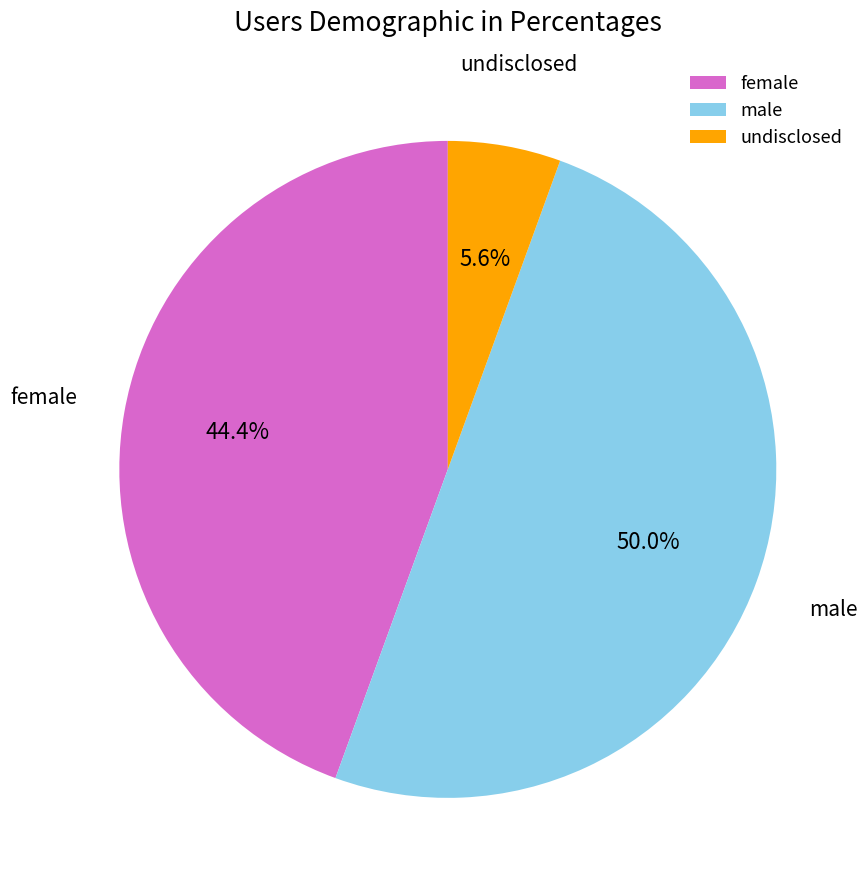

What is the largest slice in the pie chart?

male